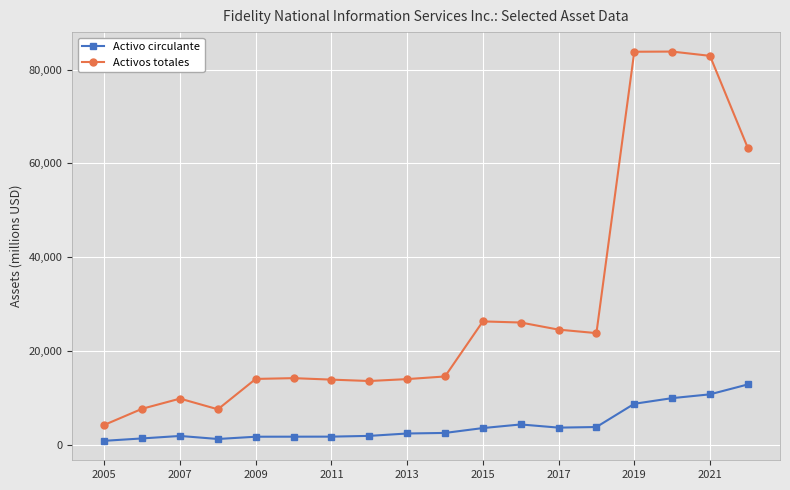

In Activos totales, how many points are lower than both neighbors (excluding endpoints)?

3